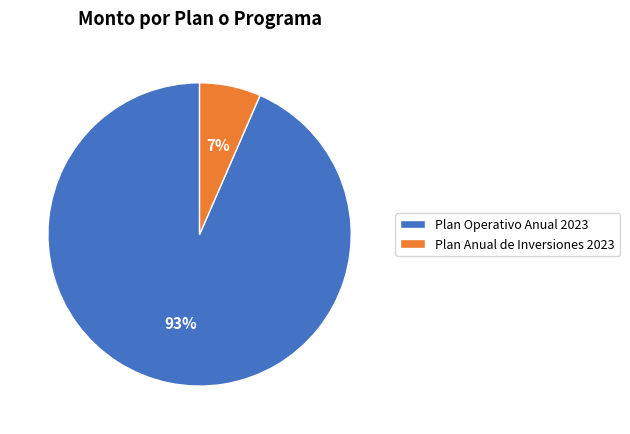

Which slice is the largest?

Plan Operativo Anual 2023